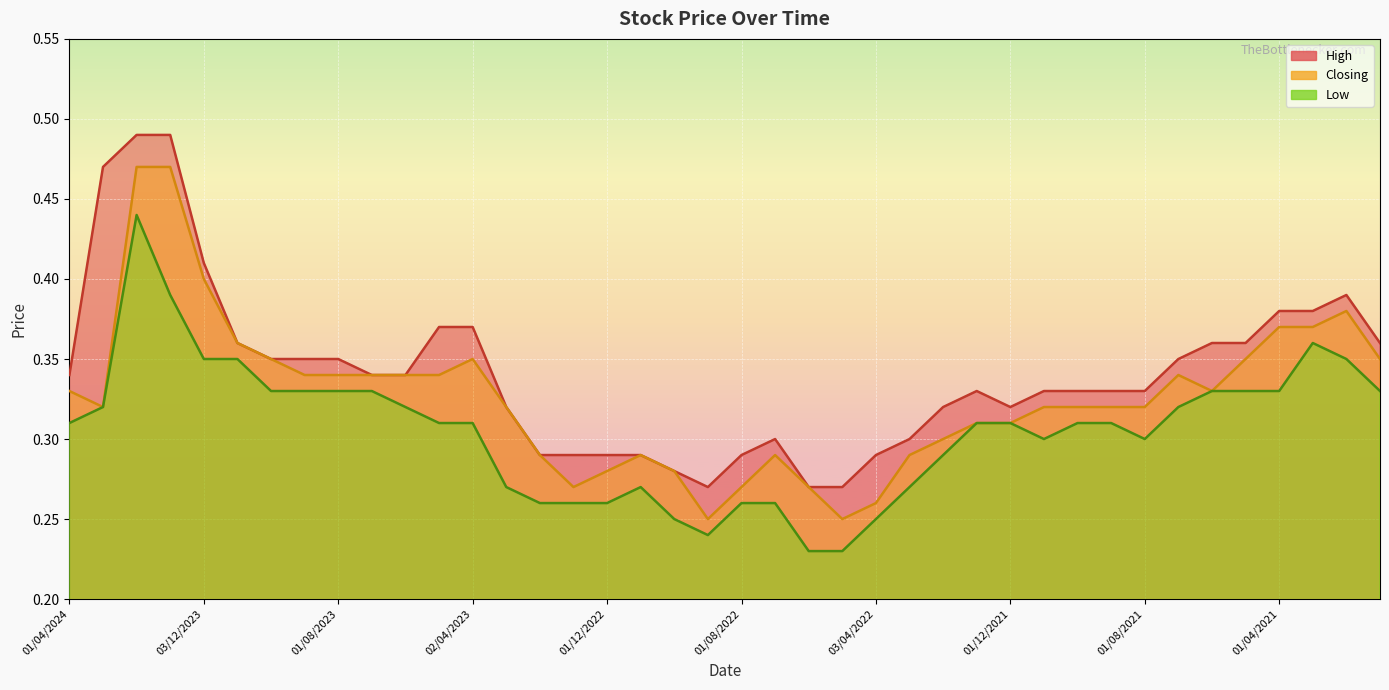

Which label corresponds to the largest value in the chart?

01/02/2024